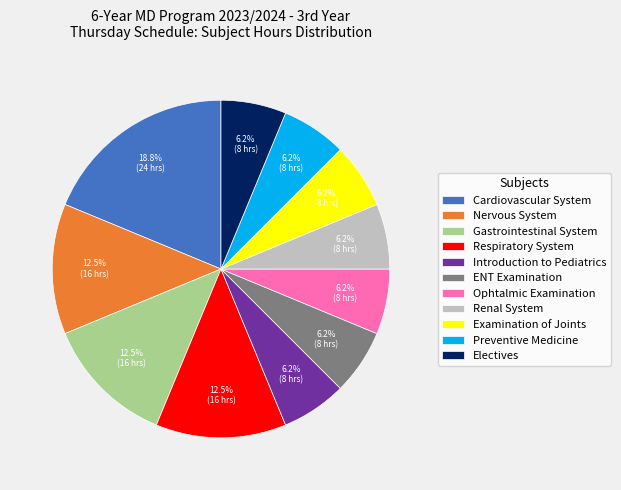

Does any single category account for the majority?

No